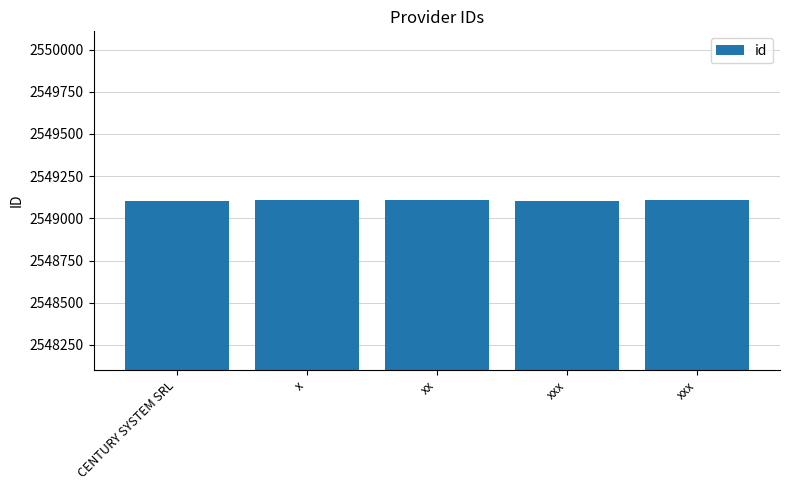

What is the difference between the values at xxx and x?

3